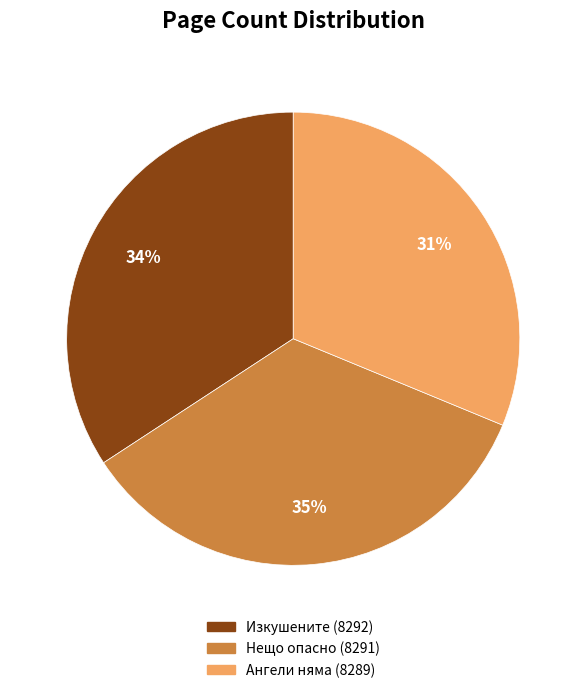

Does Ангели няма (8289) account for over 50% of the chart?

No